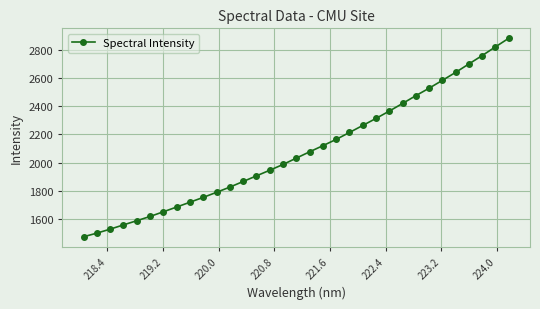

How many lines are shown in the chart?

1